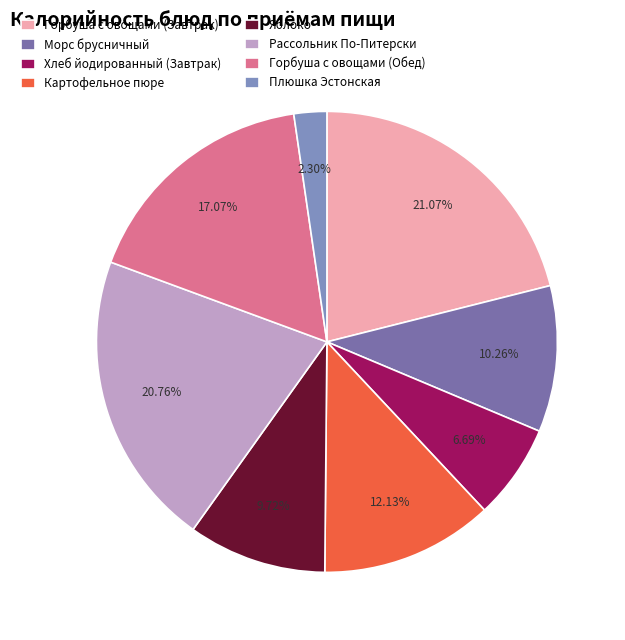

What percentage is NOT represented by Картофельное пюре?

87.9%